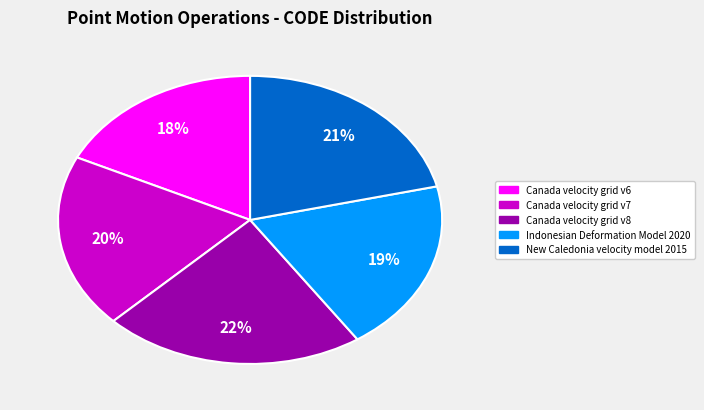

Combined, do Canada velocity grid v6 and Canada velocity grid v8 account for over 50%?

No